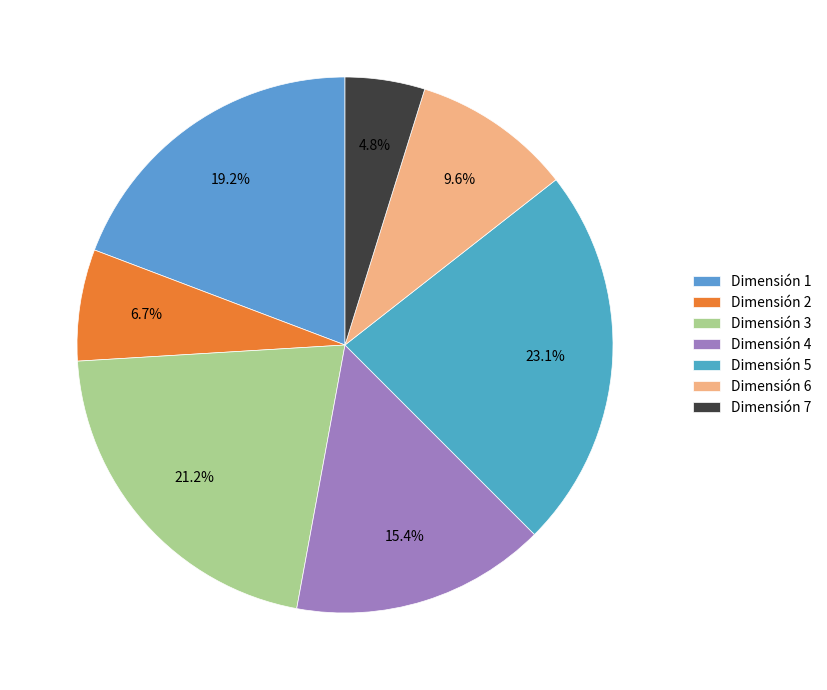

Count the number of slices in the pie.

7